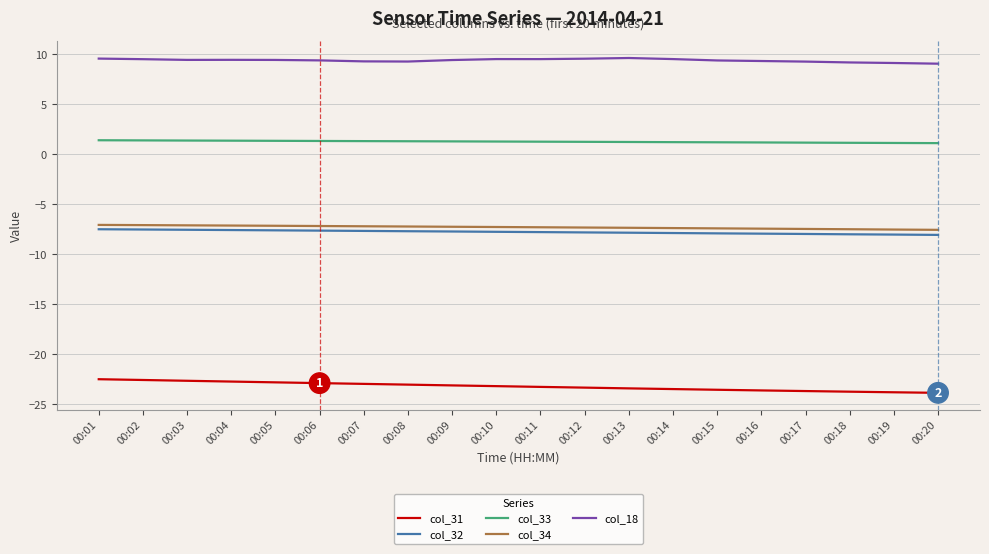

What is the sum of all col_32 values?

-155.3